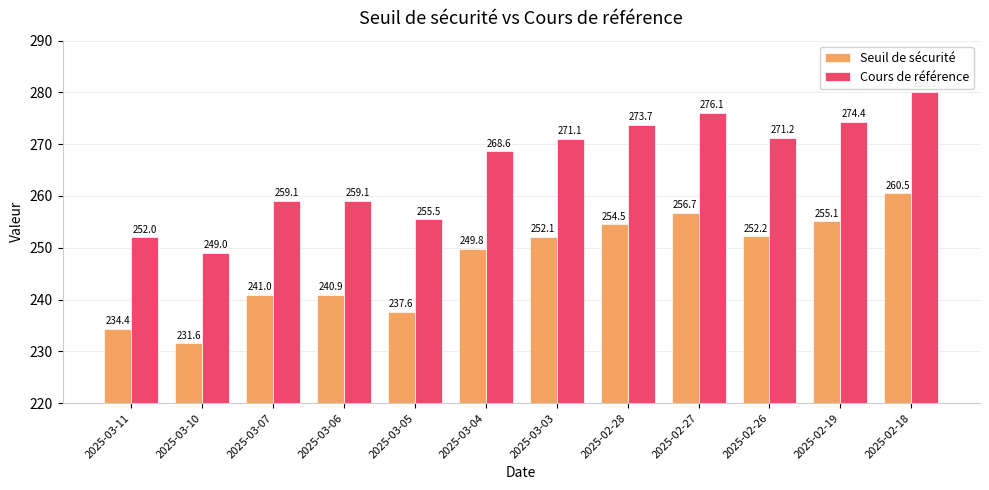

What is the sum of all Seuil de sécurité values?

2966.5